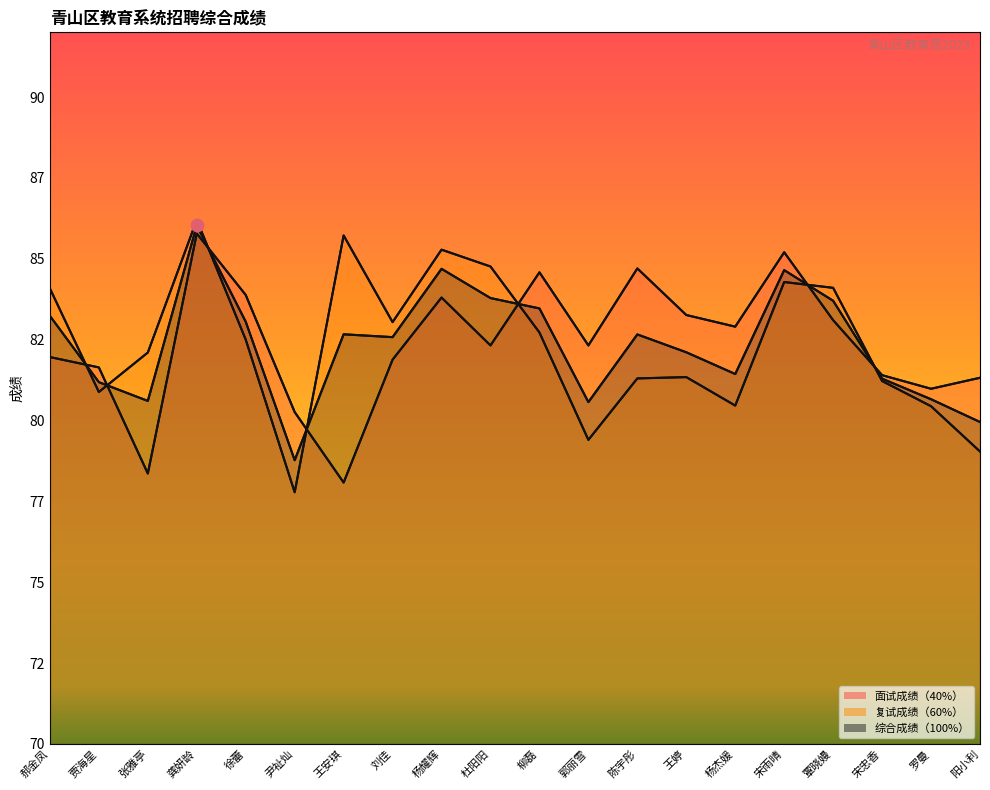

At how many categories does at least one series exceed 84?

9